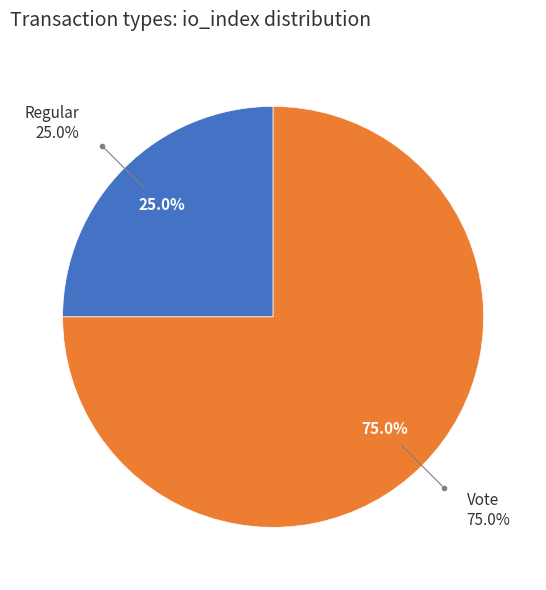

True or false: Vote accounts for 75% of the total.

True